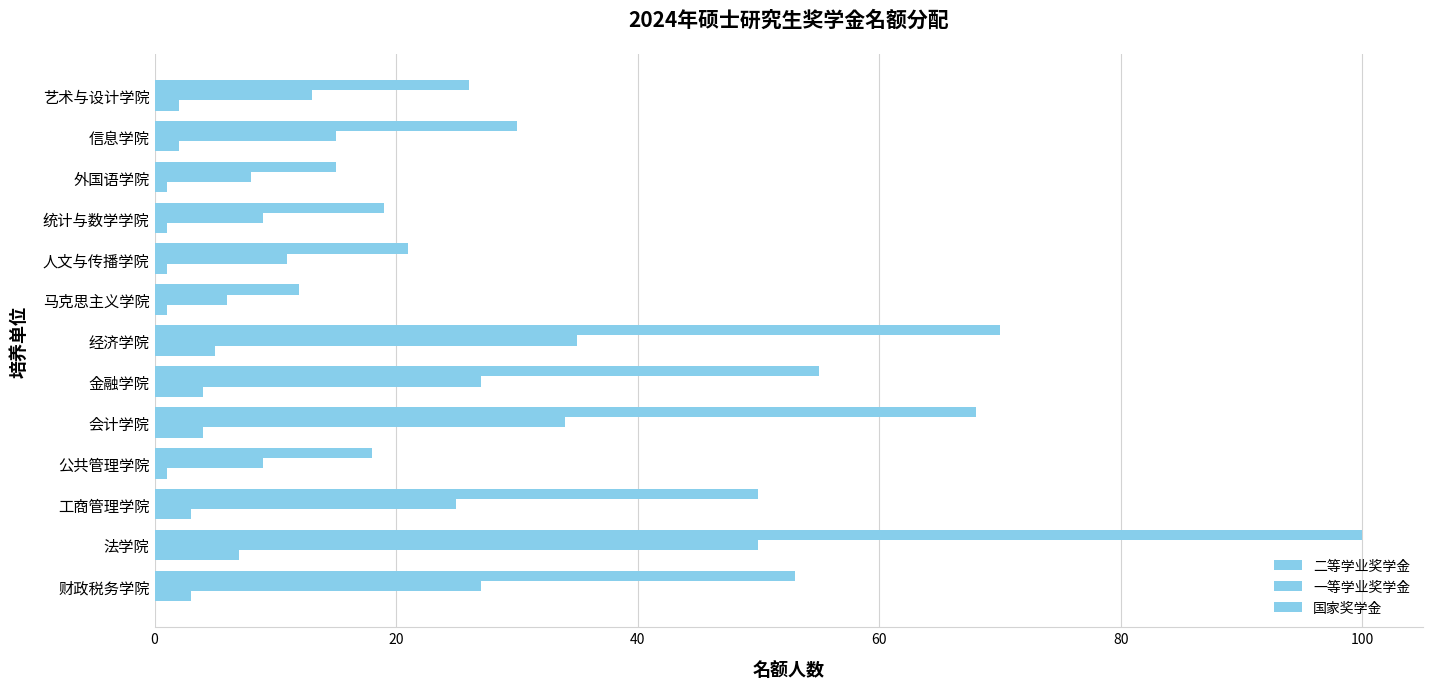

What is the value of the 二等学业奖学金 bar at the 7th from the left?

70